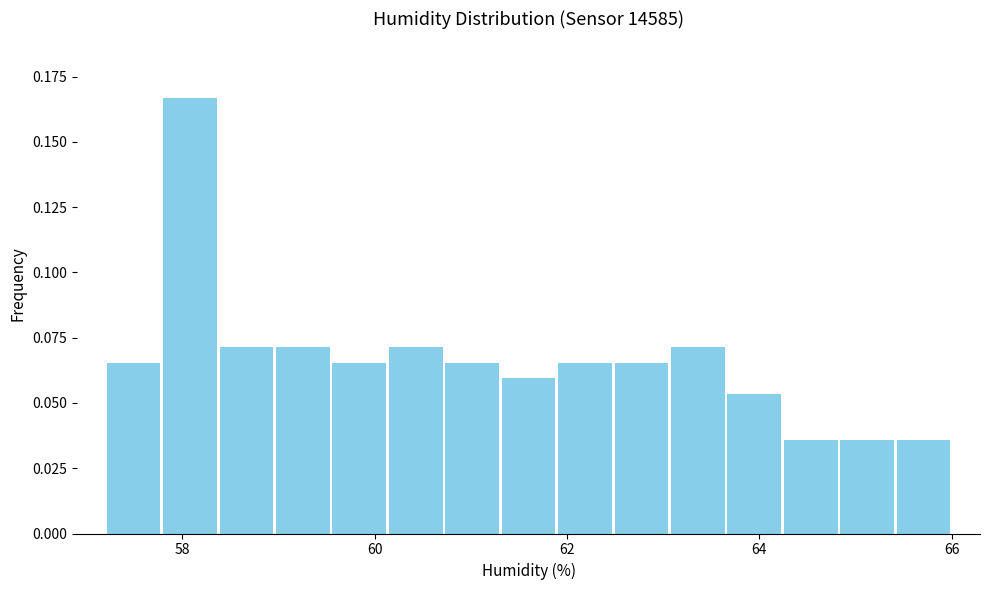

Read against the x-axis, roughly where is the centre of the tallest bar?

58.0